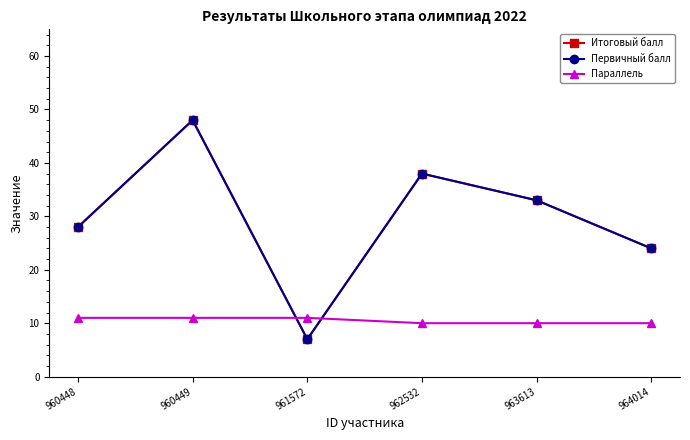

Which category has the highest value in the Первичный балл series?

960449